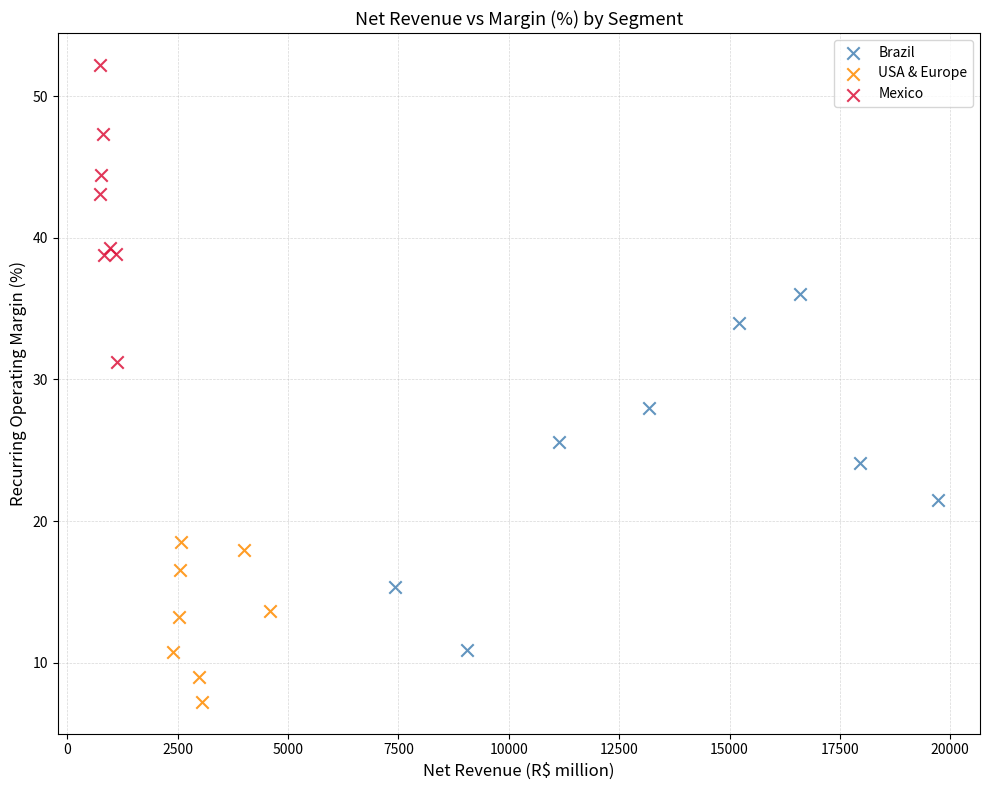

Which series reaches the minimum Y coordinate?

USA & Europe